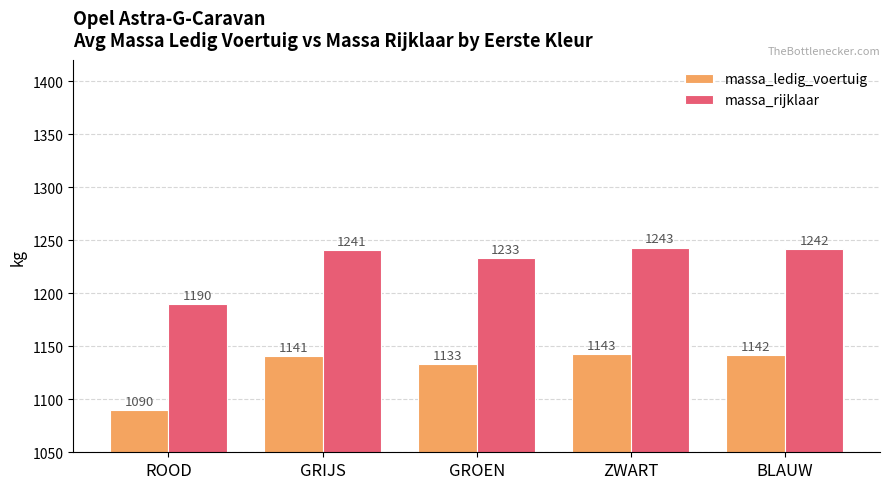

What position from the left is ROOD?

1